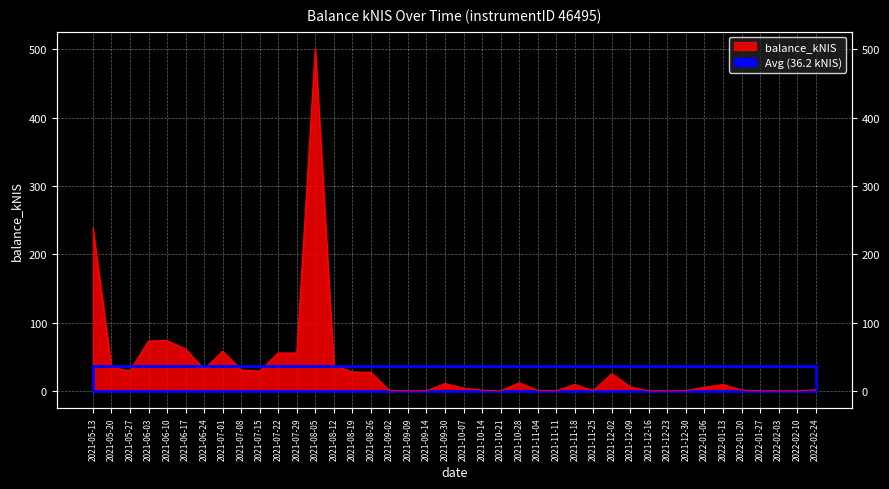

How many points are higher than both their immediate neighbors (excluding endpoints)?

10